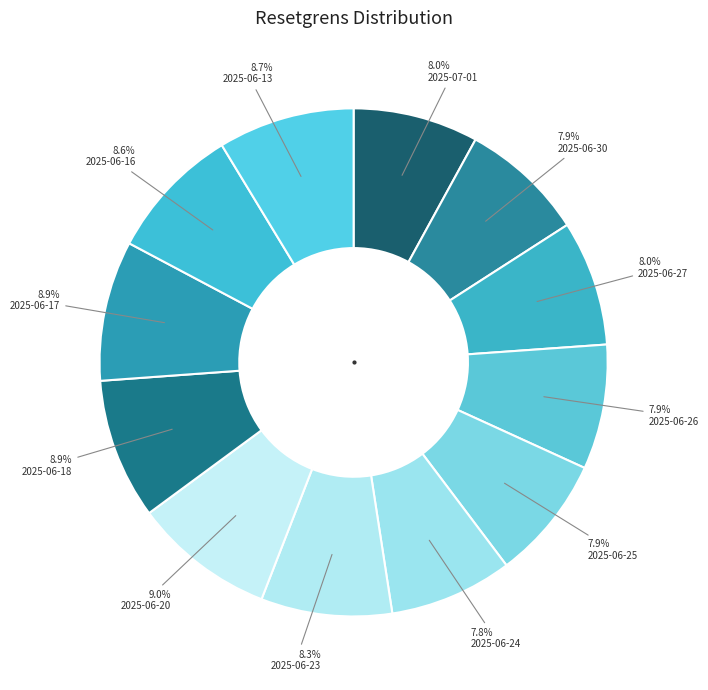

Is it true that 2025-06-13 is 14% of the pie?

False